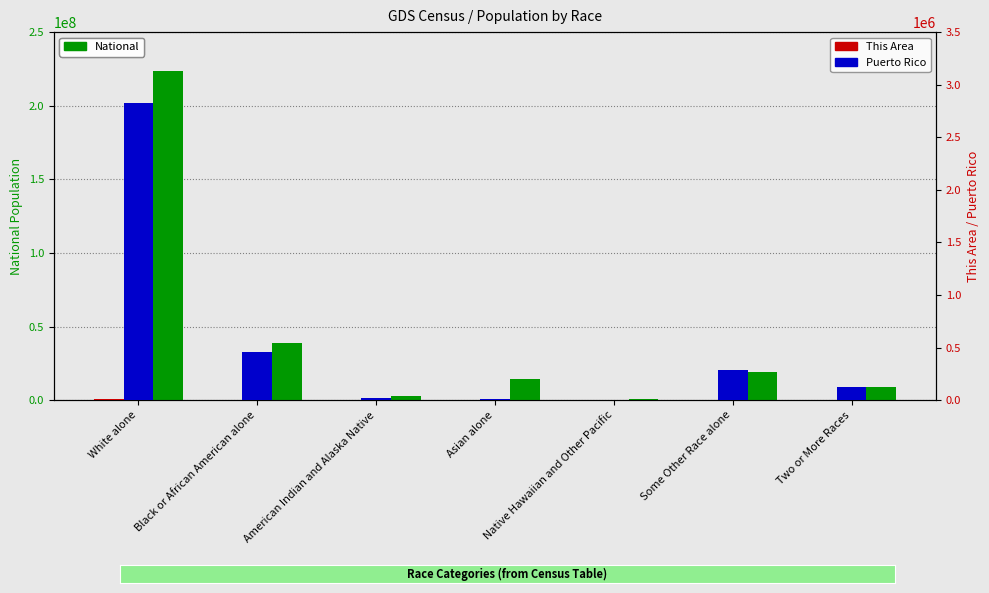

What position from the right is Some Other Race alone?

2